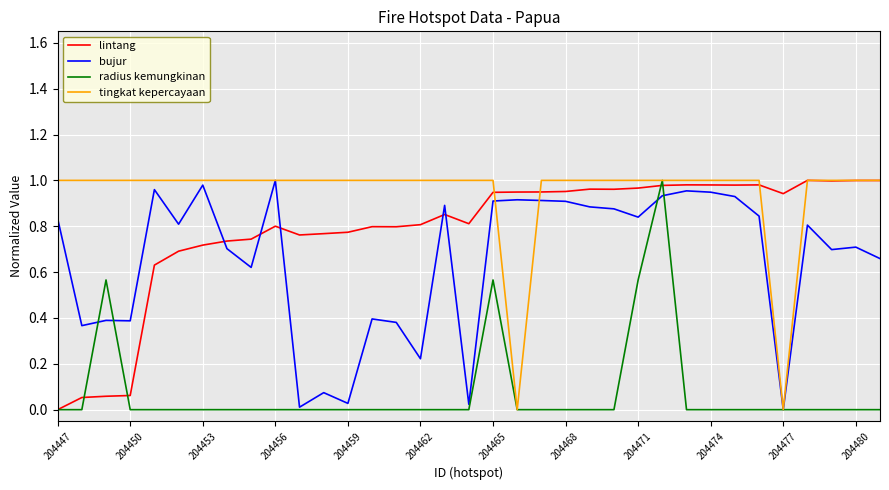

How many lines are shown in the chart?

4